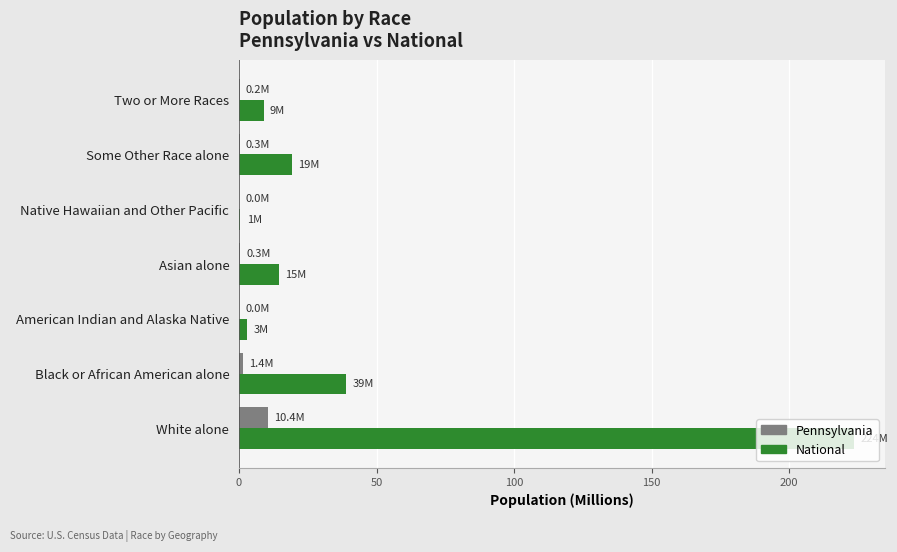

Which category has the highest value across all series?

White alone